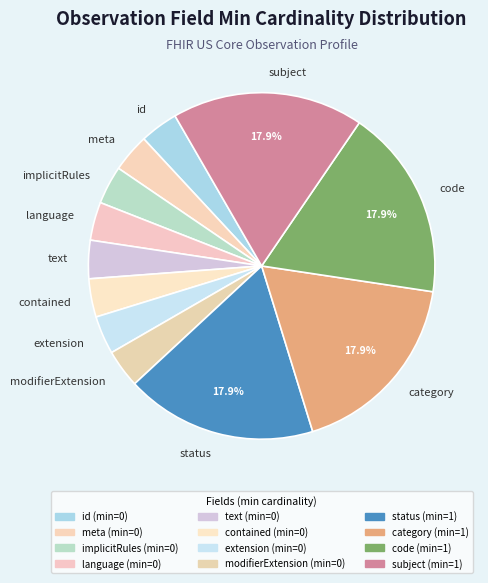

To the nearest percent, what is the difference between the largest and smallest slice percentages?

14%